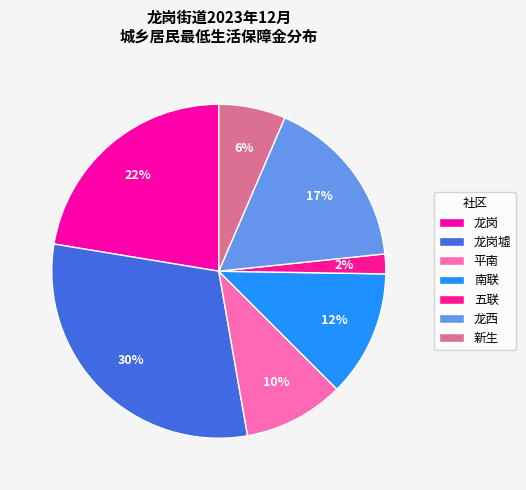

Which slice is the largest?

龙岗墟